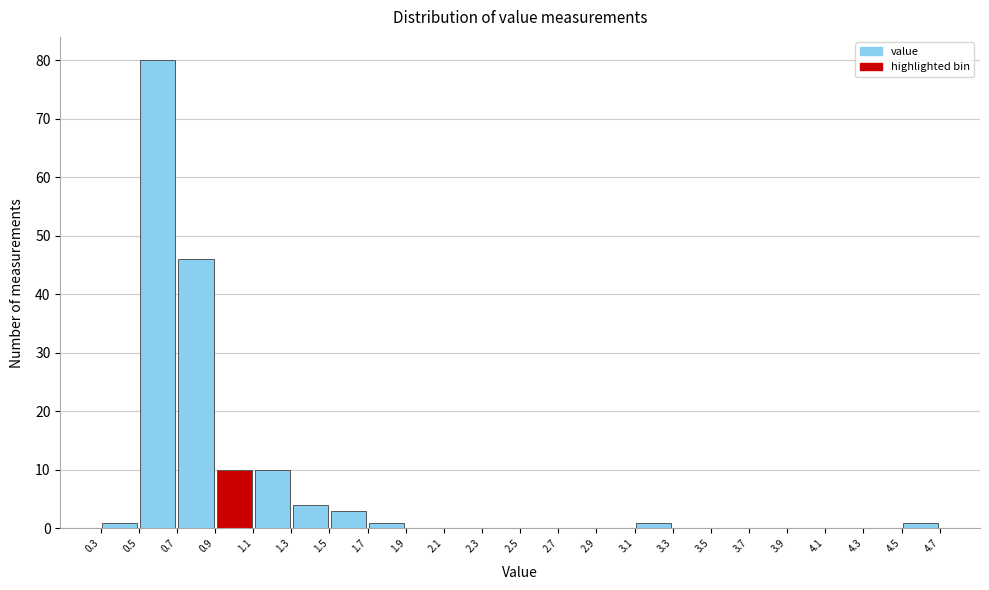

Reading left to right, list every bar in this chart as the range it spans on the x-axis followed by its height. The values are not printed on the chart, so give them approximately, as read against the axis.

0.3 to 0.5: 1
0.5 to 0.7: 80
0.7 to 0.9: 46
0.9 to 1.1: 10
1.1 to 1.3: 10
1.3 to 1.5: 4
1.5 to 1.7: 3
1.7 to 1.9: 1
1.9 to 2.1: 0
2.1 to 2.3: 0
2.3 to 2.5: 0
2.5 to 2.7: 0
2.7 to 2.9: 0
2.9 to 3.1: 0
3.1 to 3.3: 1
3.3 to 3.5: 0
3.5 to 3.7: 0
3.7 to 3.9: 0
3.9 to 4.1: 0
4.1 to 4.3: 0
4.3 to 4.5: 0
4.5 to 4.7: 1